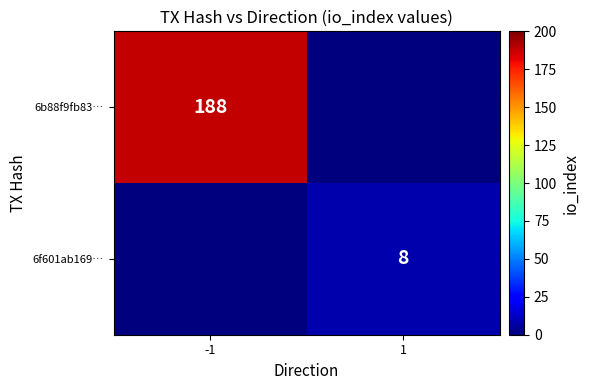

Is the value of 6b88f9fb83… at 1 greater than the value of 6f601ab169… at -1?

No